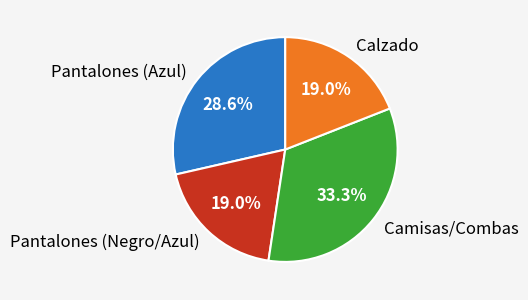

Between Calzado and Camisas/Combas, which is larger?

Camisas/Combas